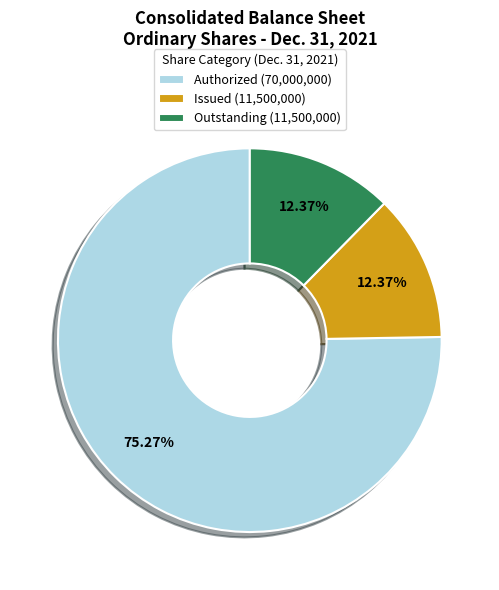

Does any single category account for the majority?

Yes